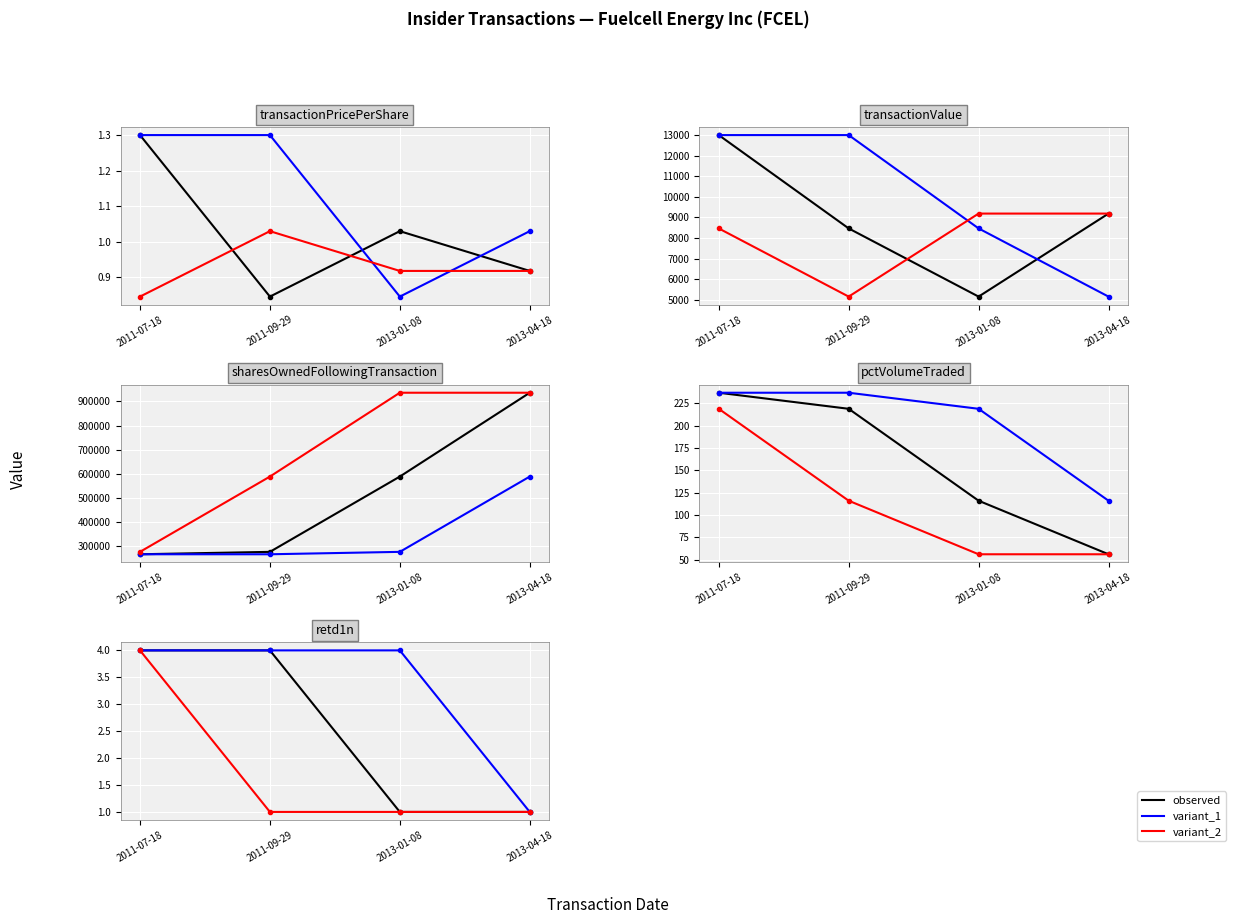

True or false: transactionValue and retd1n cross at least once.

False